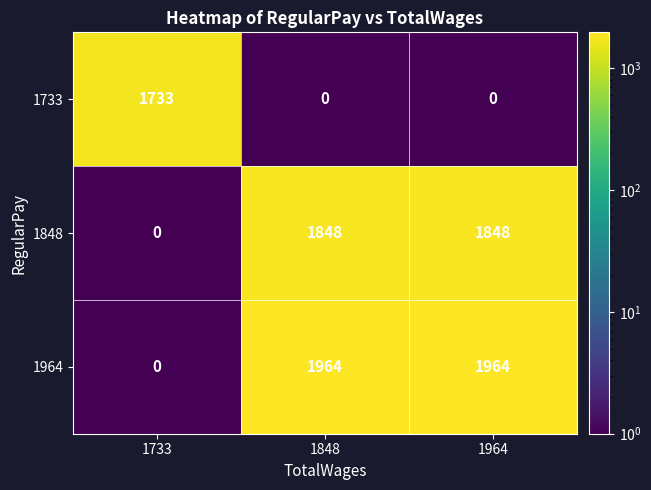

What is the total value across all series at 1964?

3812